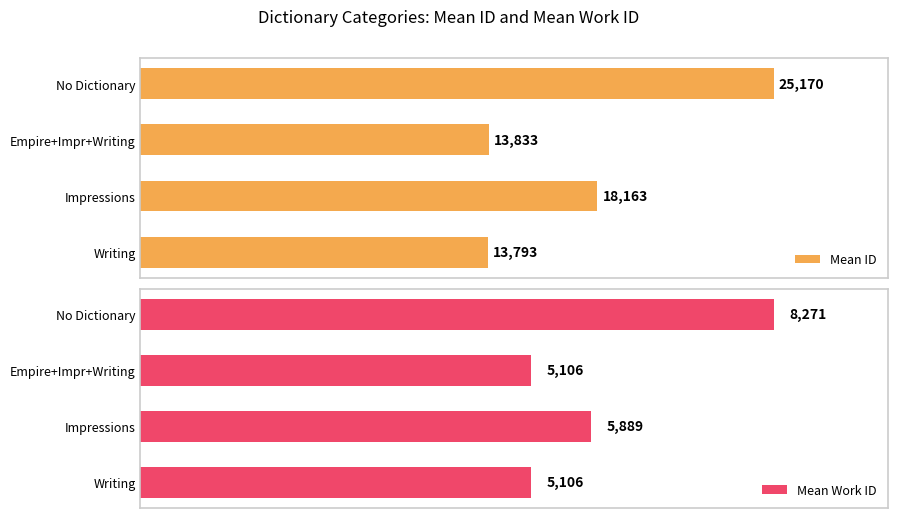

Where is Mean Work ID nearest to the value 6688?

Impressions